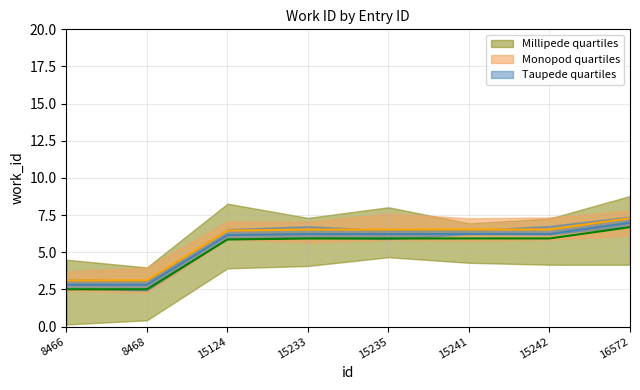

Which category has the lowest value in the Taupede quartiles series?

8466